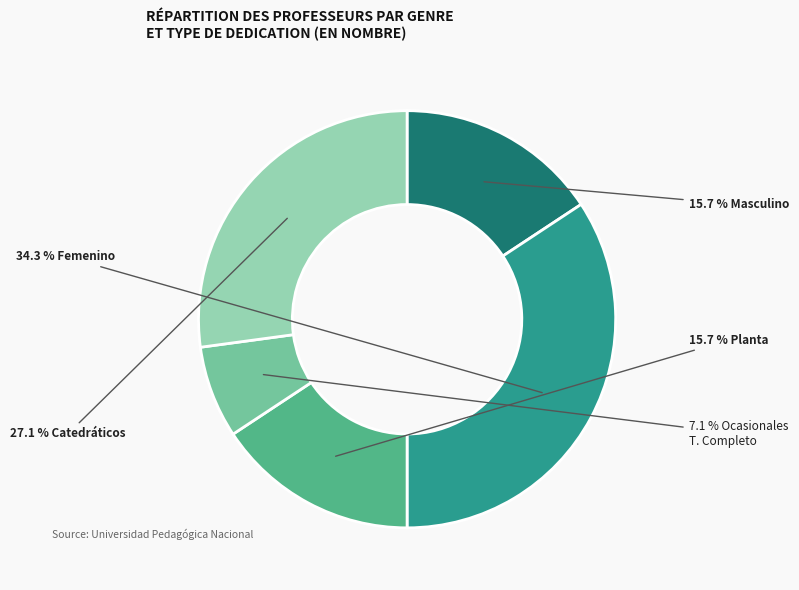

To the nearest percent, what is the average slice percentage?

20%